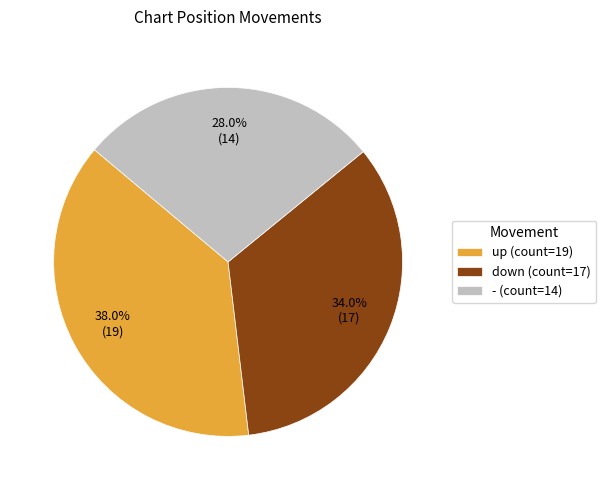

How many segments does this pie chart have?

3